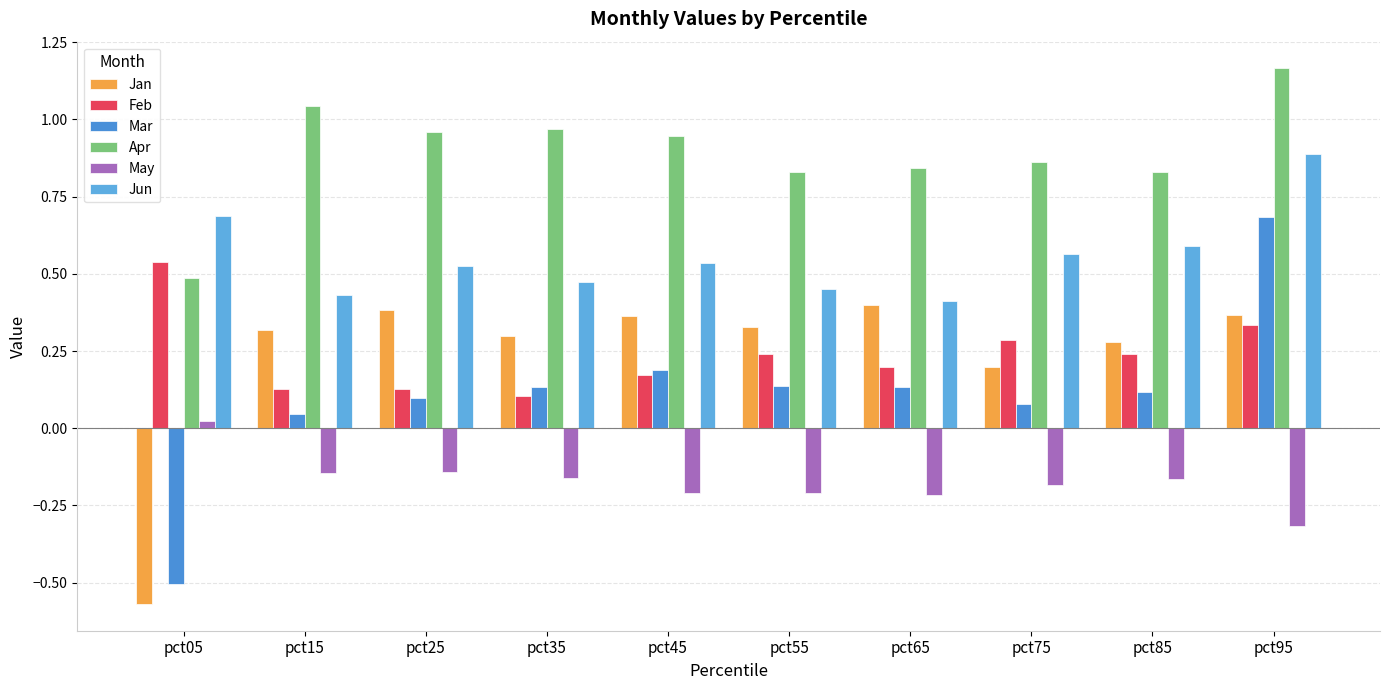

Which label corresponds to the smallest value in the chart?

pct05